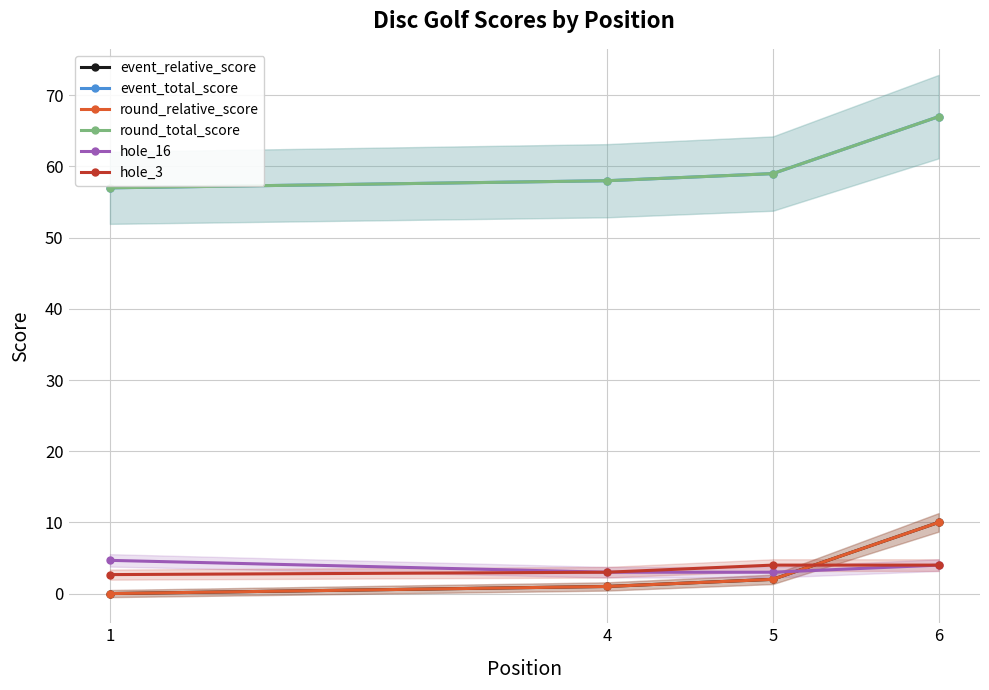

Which series ends up on top after the final intersection of hole_3 and round_relative_score?

round_relative_score